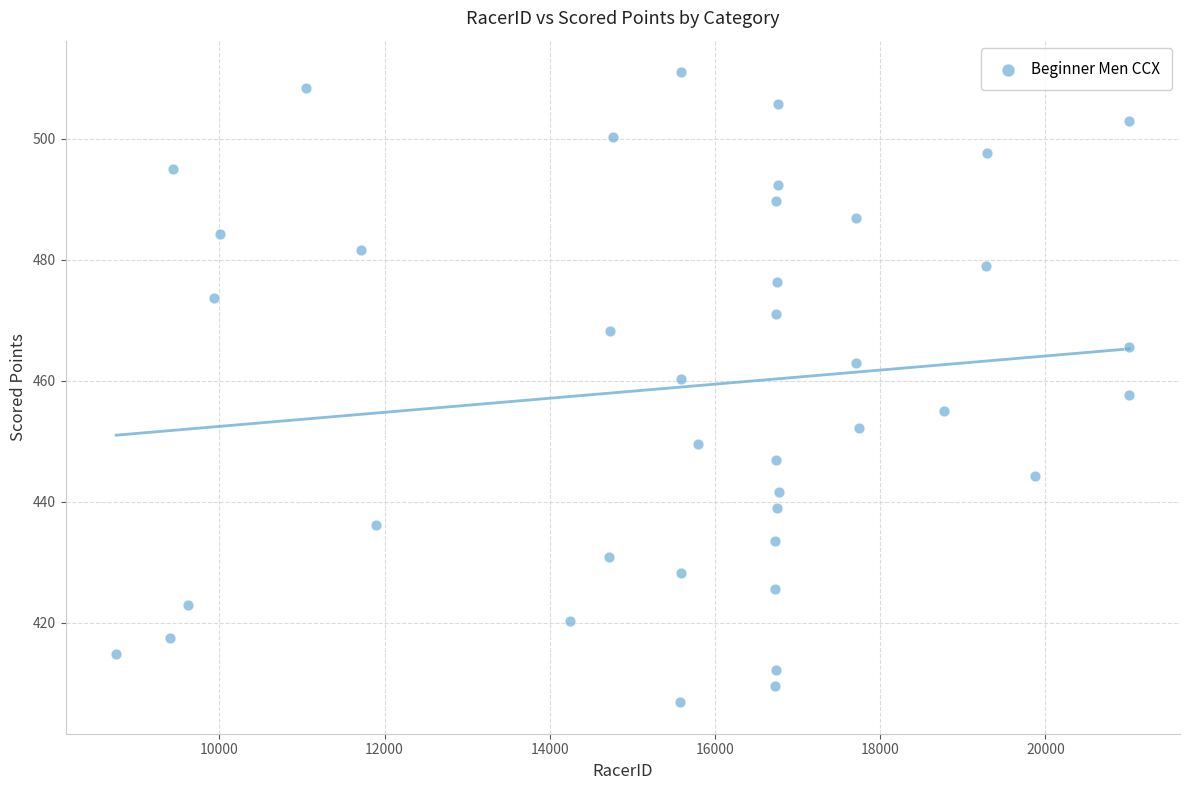

What is the range of X values (max minus min)?

12263.0